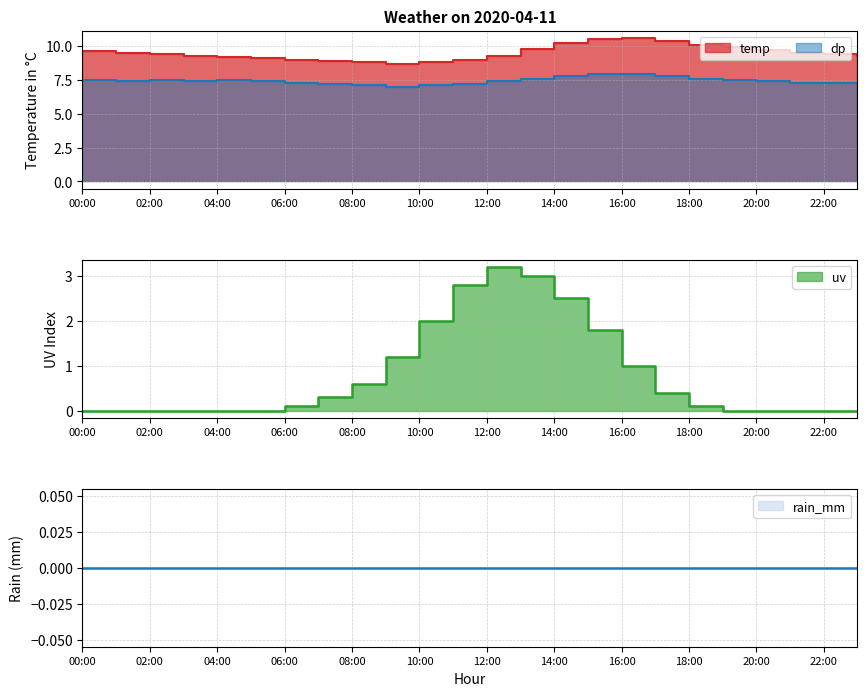

True or false: temp has more than 0 points higher than both neighbors.

True